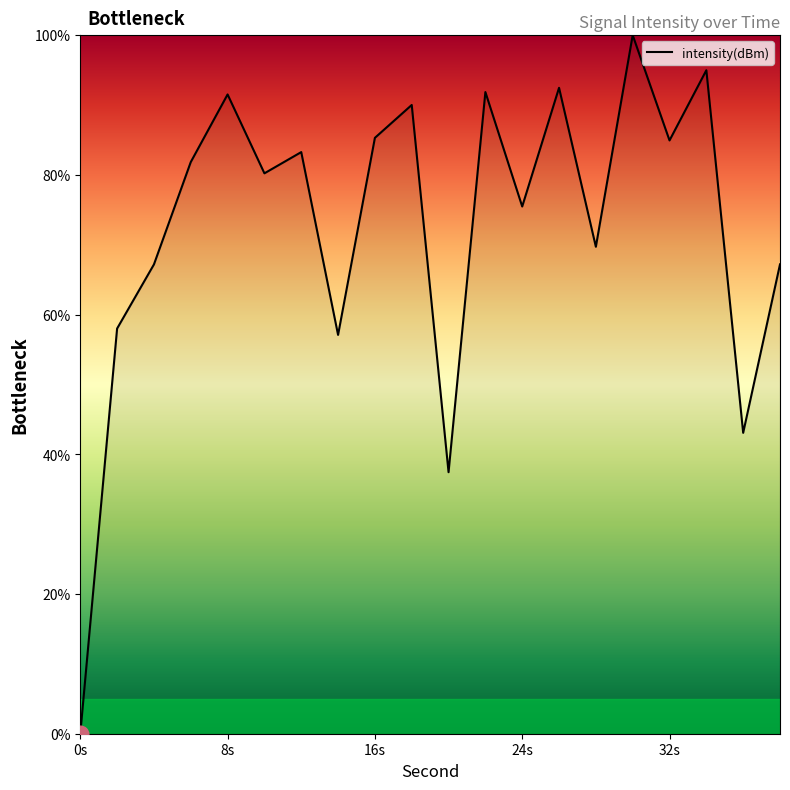

What is the greatest value displayed?

100.0